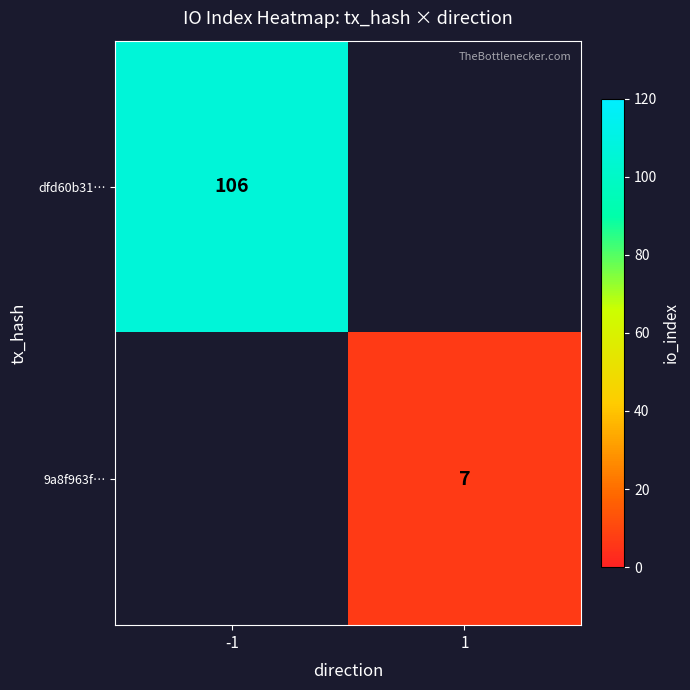

What is the minimum value shown in the chart?

7.0